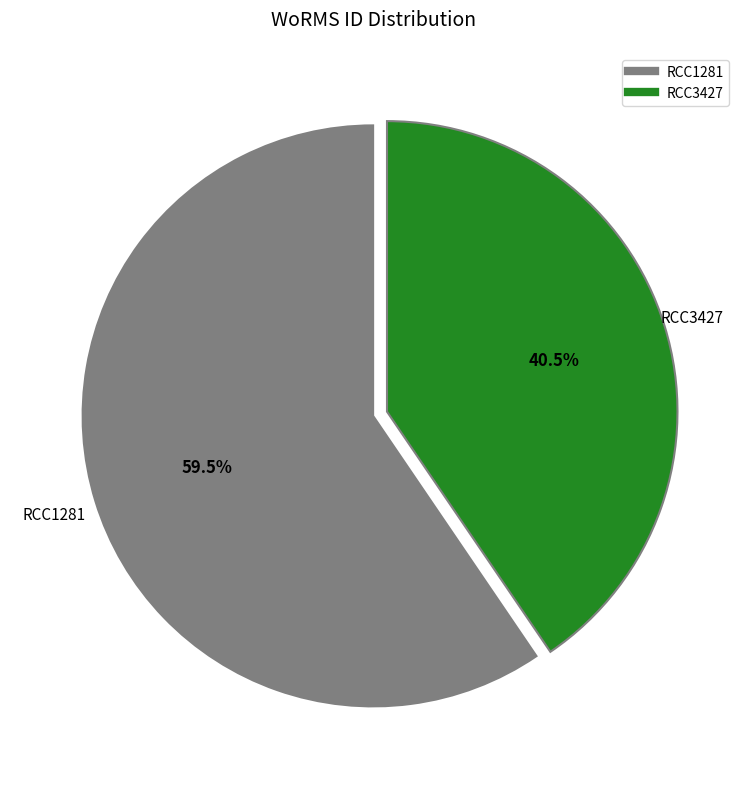

How many slices are in this pie chart?

2